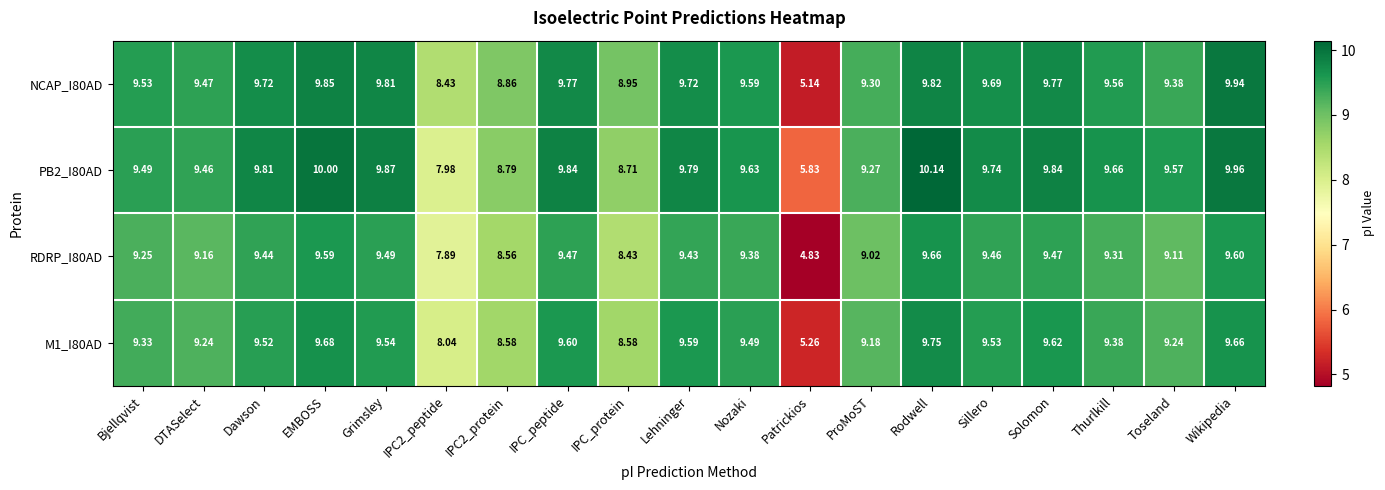

Which category has the highest value in the NCAP_I80AD series?

Wikipedia